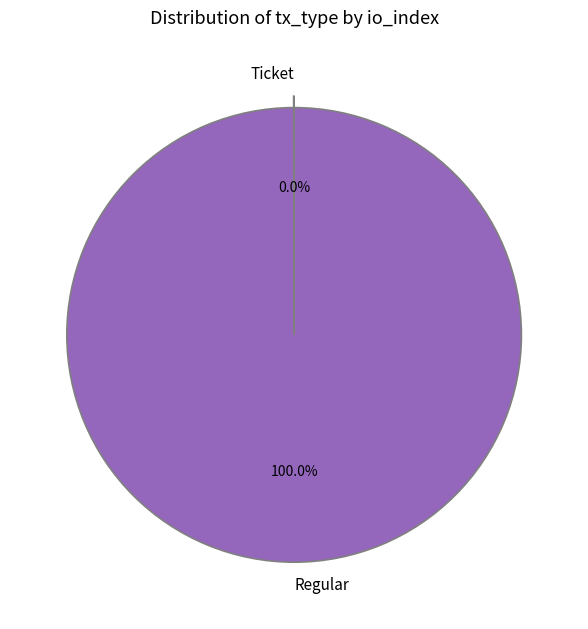

Does Regular account for over 50% of the chart?

Yes